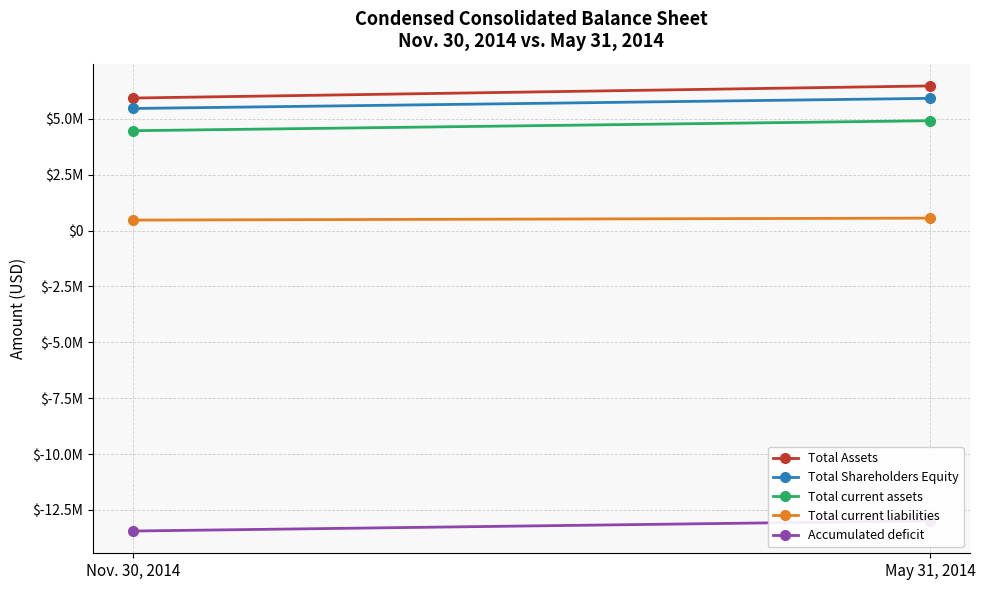

Reading right to left, list all the values displayed in this chart.

Total Assets: May 31, 2014=6470313	Nov. 30, 2014=5927785
Total Shareholders Equity: May 31, 2014=5914469	Nov. 30, 2014=5460794
Total current assets: May 31, 2014=4913174	Nov. 30, 2014=4466546
Total current liabilities: May 31, 2014=555844	Nov. 30, 2014=466991
Accumulated deficit: May 31, 2014=-12988032	Nov. 30, 2014=-13445328